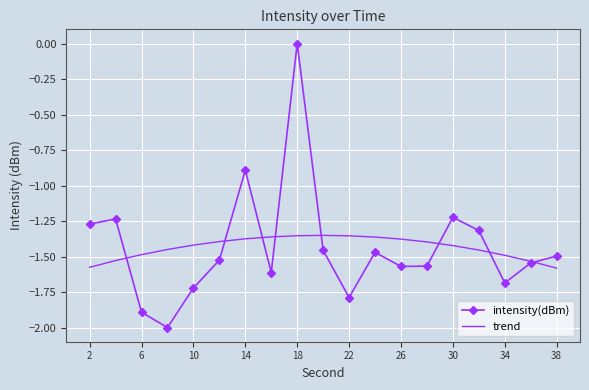

Rank the series by their maximum value, from highest to lowest.

intensity(dBm), trend